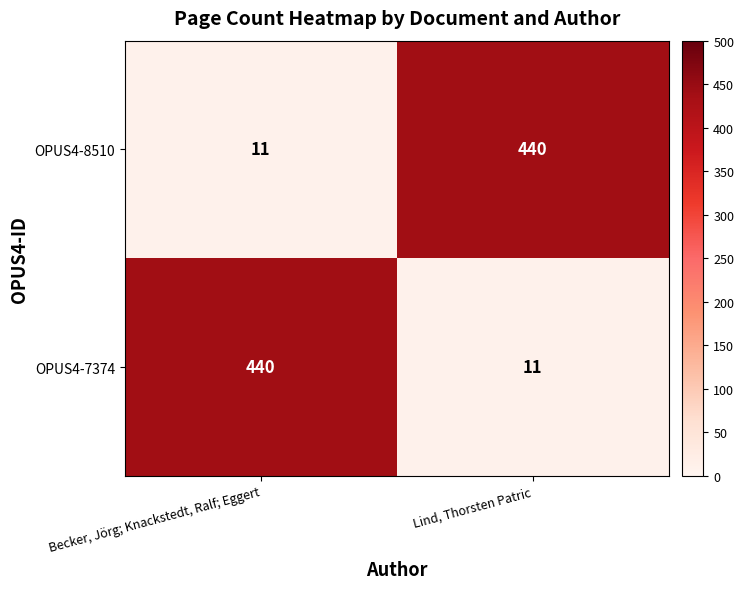

The OPUS4-7374 series shows 11 at Lind, Thorsten Patric. True or false?

True